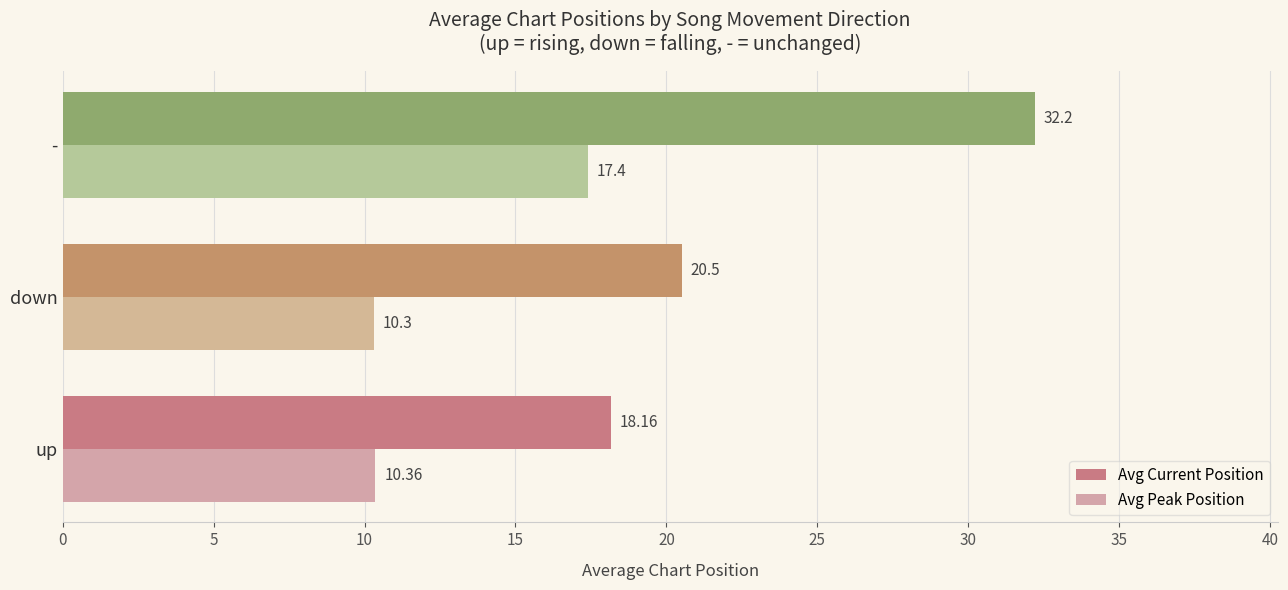

Which series has the largest total across all categories?

Avg Current Position